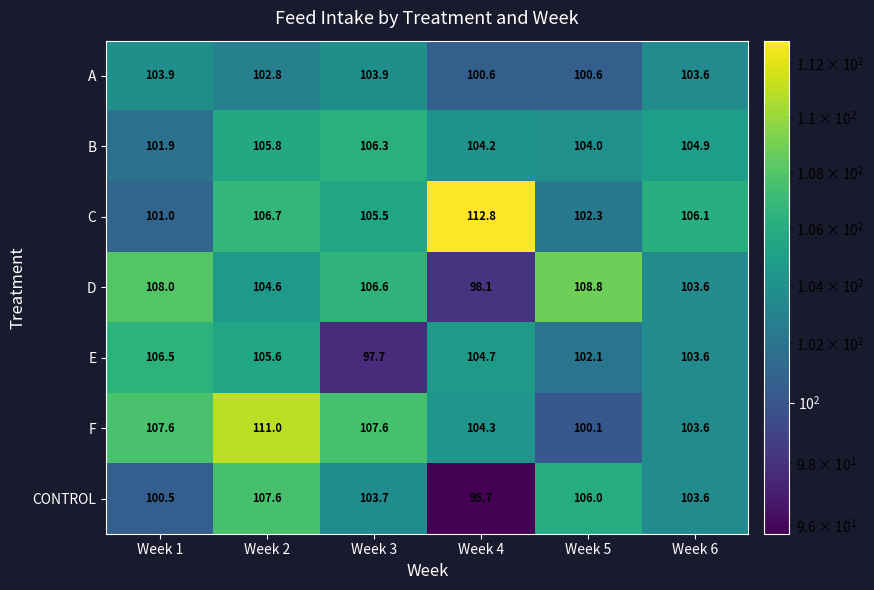

What is the sum of the C values at Week 6 and Week 3?

211.6